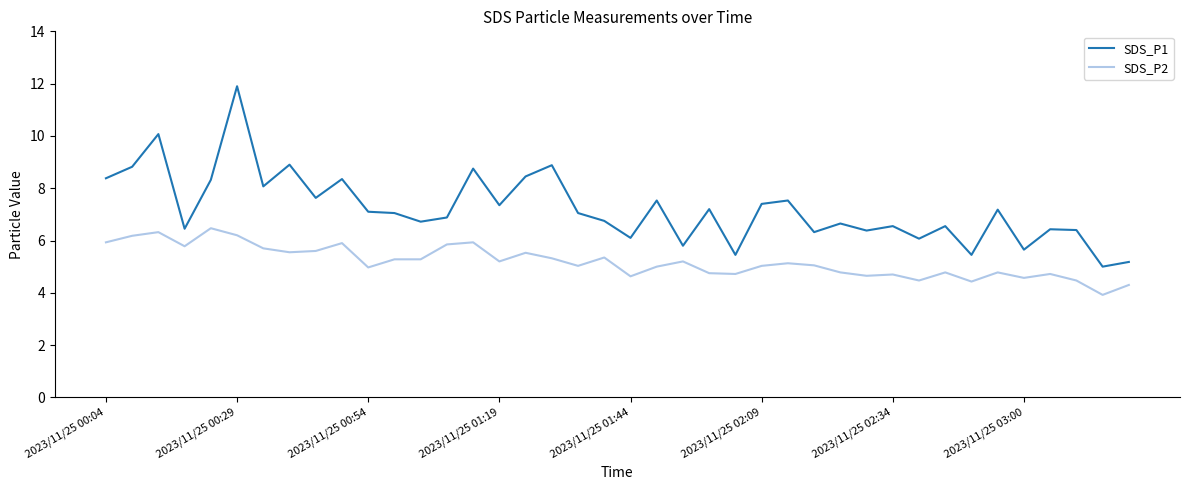

True or false: SDS_P2 and SDS_P1 intersect in this chart.

False